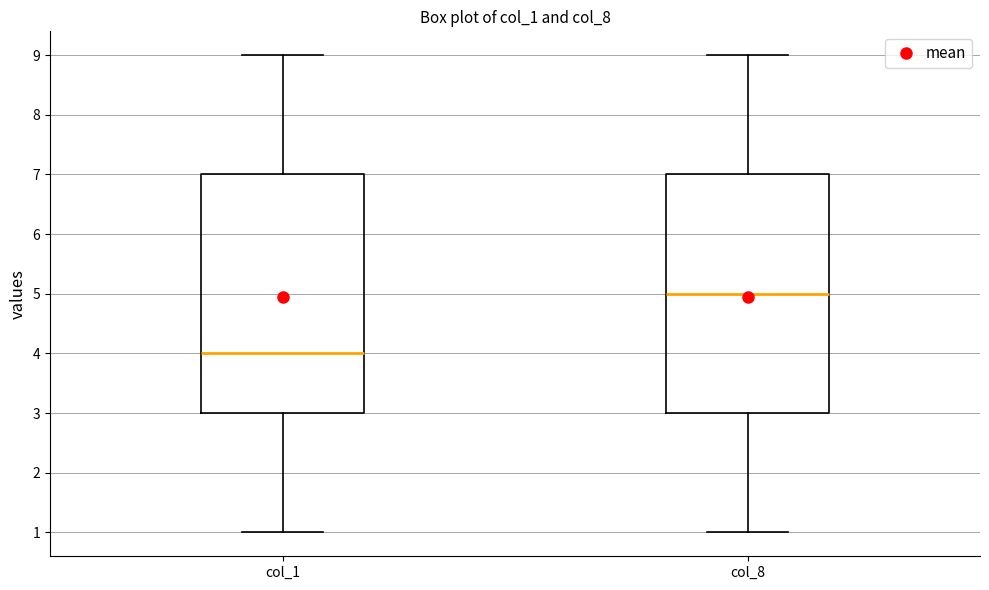

Reading left to right, transcribe this box plot: for each box, give where its median line is, the range the box spans, and where its two whiskers end, as read against the y-axis. The values are not printed on the chart, so give them approximately, as read against the axis.

col_1: median 4, box 3 to 7, whiskers 1 to 9
col_8: median 5, box 3 to 7, whiskers 1 to 9